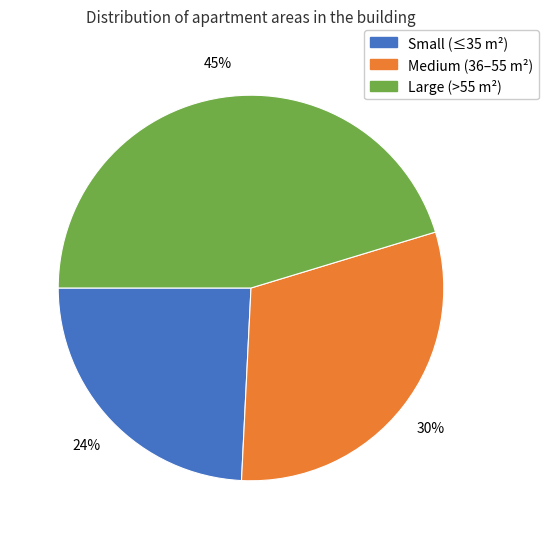

Does any single category account for the majority?

No